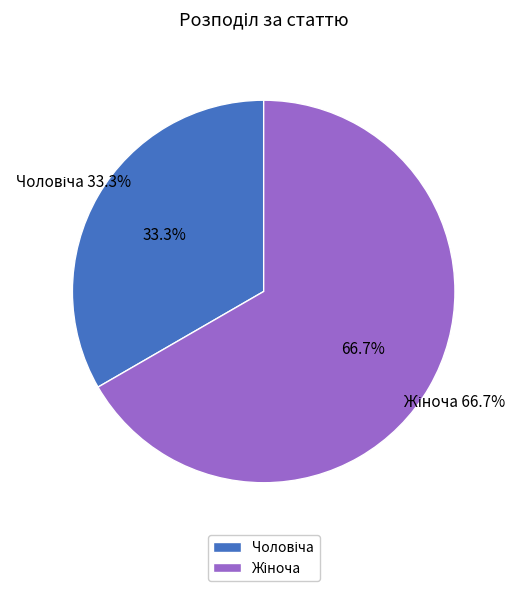

Rank the categories by value from lowest to highest.

Чоловіча, Жіноча